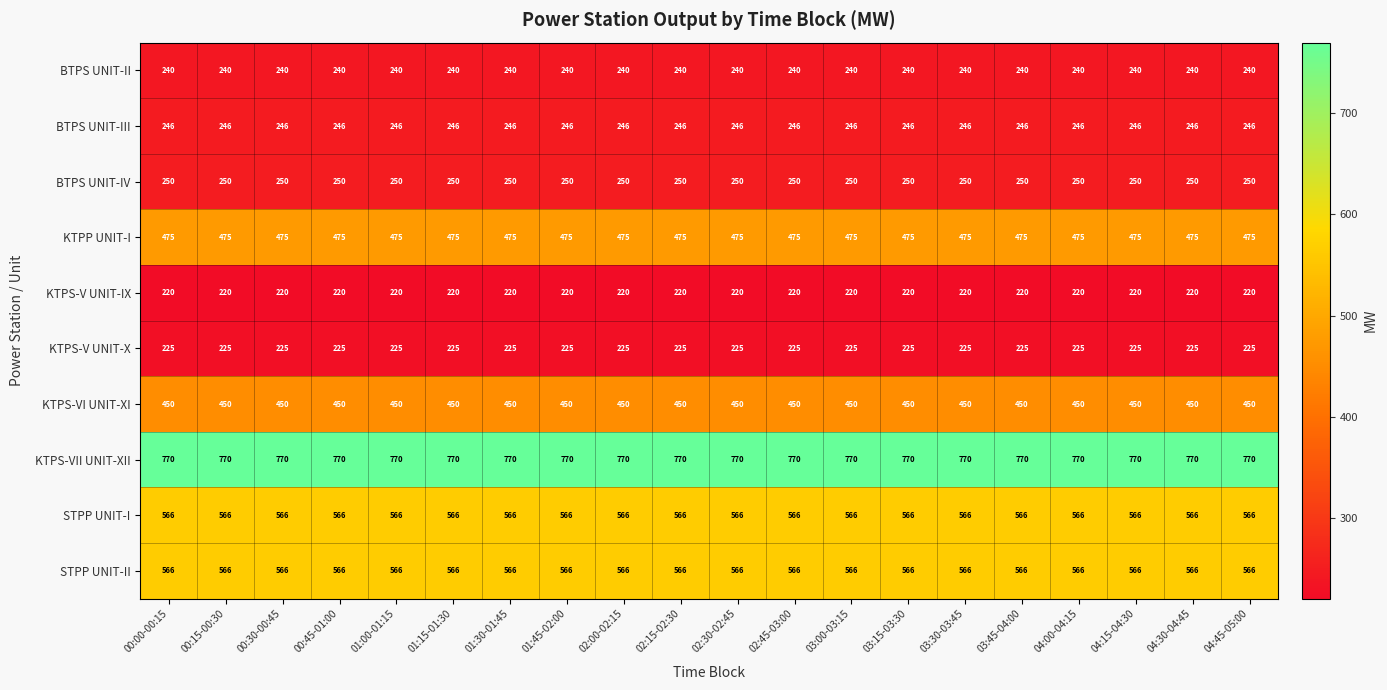

Is it true that STPP UNIT-II equals 566 at 00:45-01:00?

True